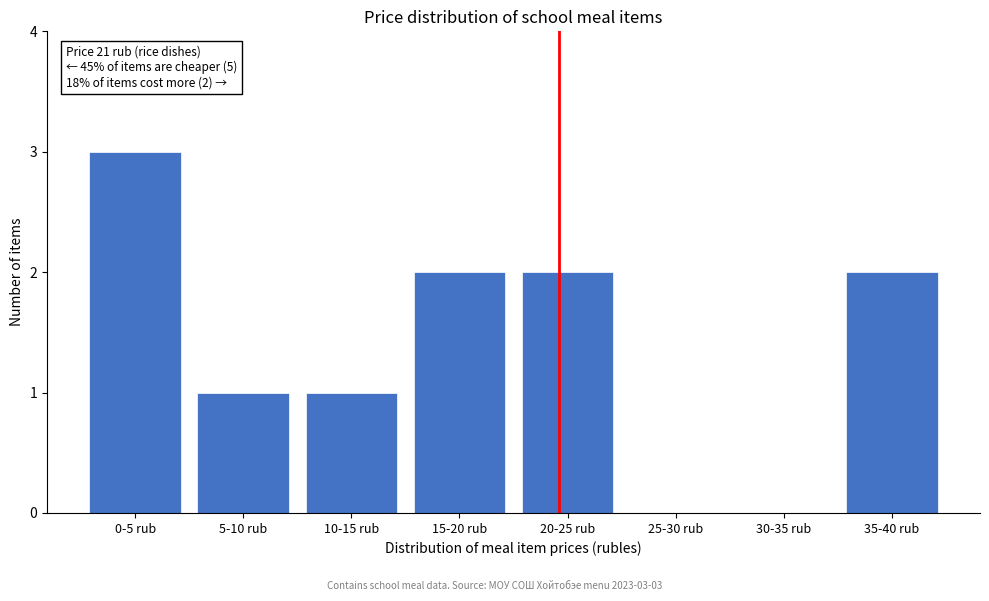

Reading left to right, transcribe all the data shown in this chart.

0-5 rub=3	5-10 rub=1	10-15 rub=1	15-20 rub=2	20-25 rub=2	25-30 rub=0	30-35 rub=0	35-40 rub=2